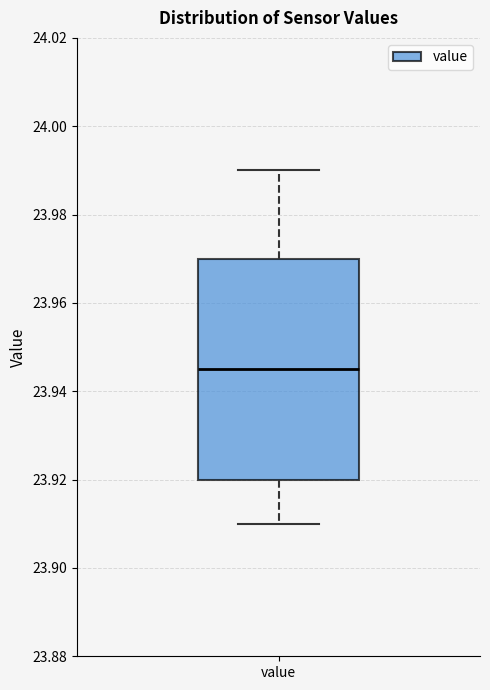

Read this box plot against the y-axis: the position of the median line, the range covered by the box, and the ends of both whiskers. The values are not printed on the chart, so give them approximately, as read against the axis.

median 23.946, box 23.920 to 23.970, whiskers 23.910 to 23.990